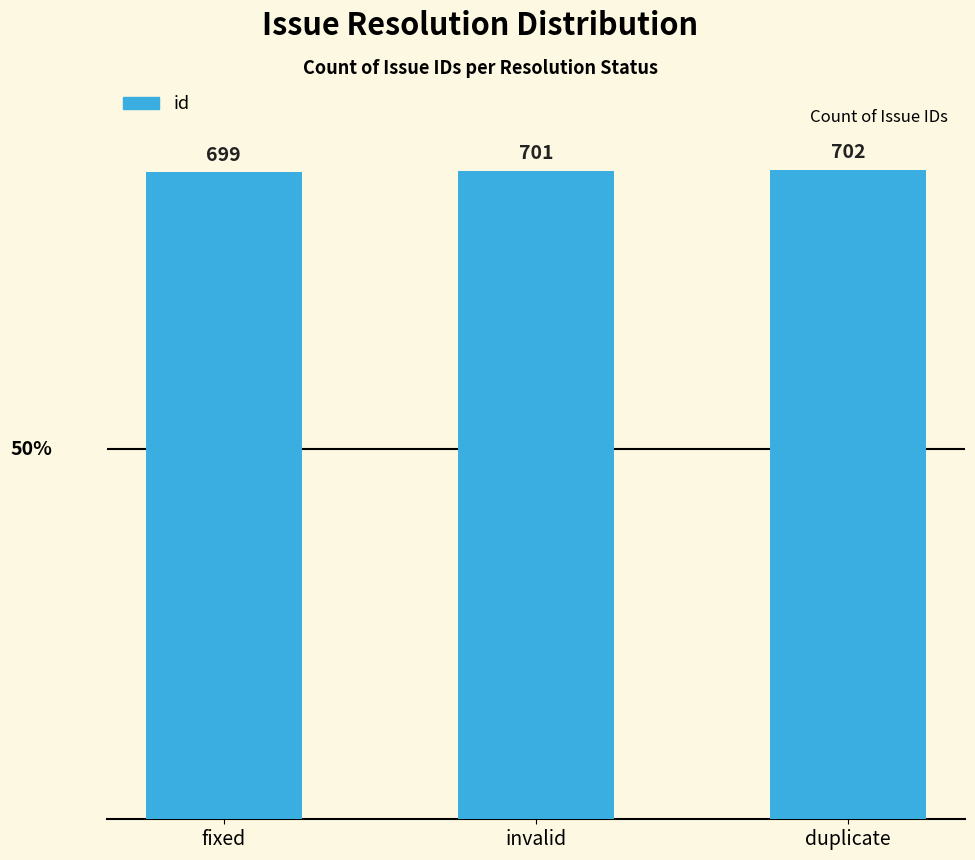

What is the average value?

701